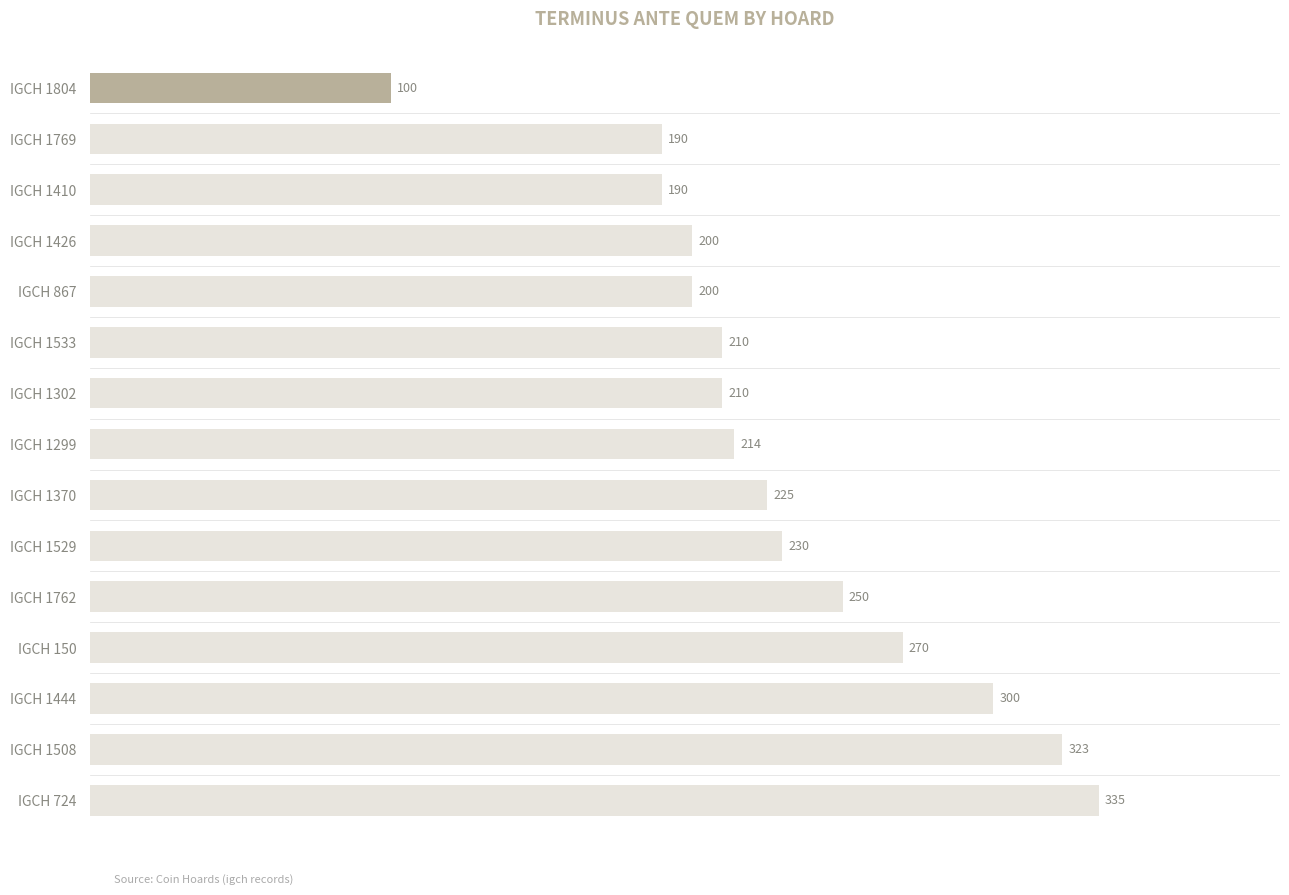

What is the difference between the maximum and second lowest values?

145